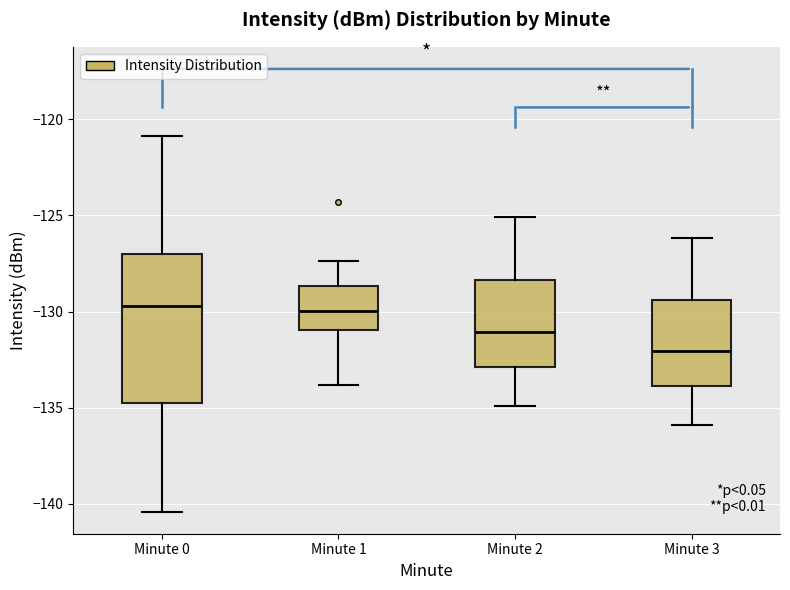

Reading left to right, read every box against the y-axis: the position of its median line, the range the box covers, and the ends of its whiskers. The values are not printed on the chart, so give them approximately, as read against the axis.

Minute 0: median -129.5, box -134.5 to -127.0, whiskers -140.5 to -121.0
Minute 1: median -130.0, box -131.0 to -128.5, whiskers -134.0 to -127.5
Minute 2: median -131.0, box -133.0 to -128.5, whiskers -135.0 to -125.0
Minute 3: median -132.0, box -134.0 to -129.5, whiskers -136.0 to -126.0